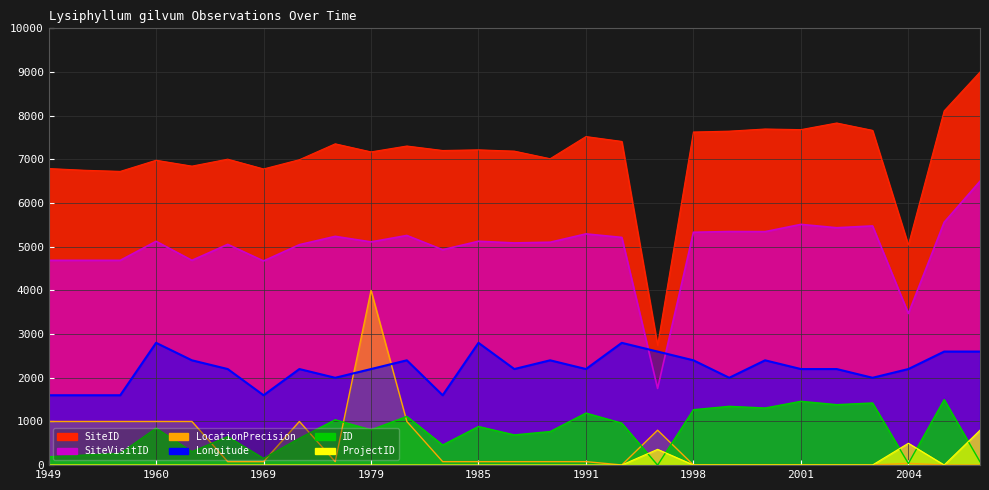

Where does the SiteID series first go above 7203?

1977